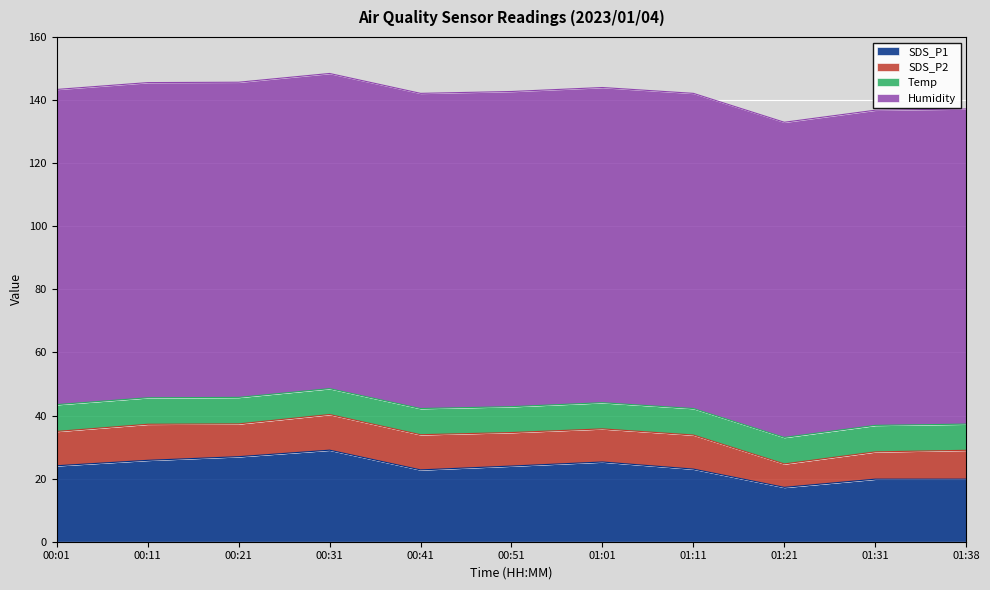

True or false: Humidity and SDS_P1 cross at least once.

False